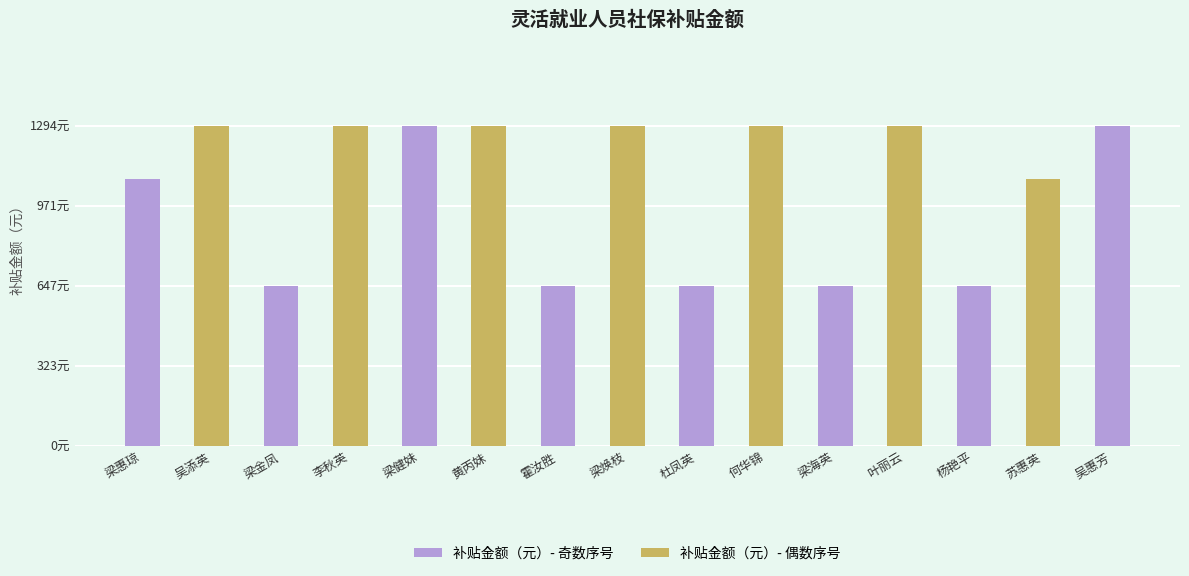

What is the maximum value shown in the chart?

1294.8